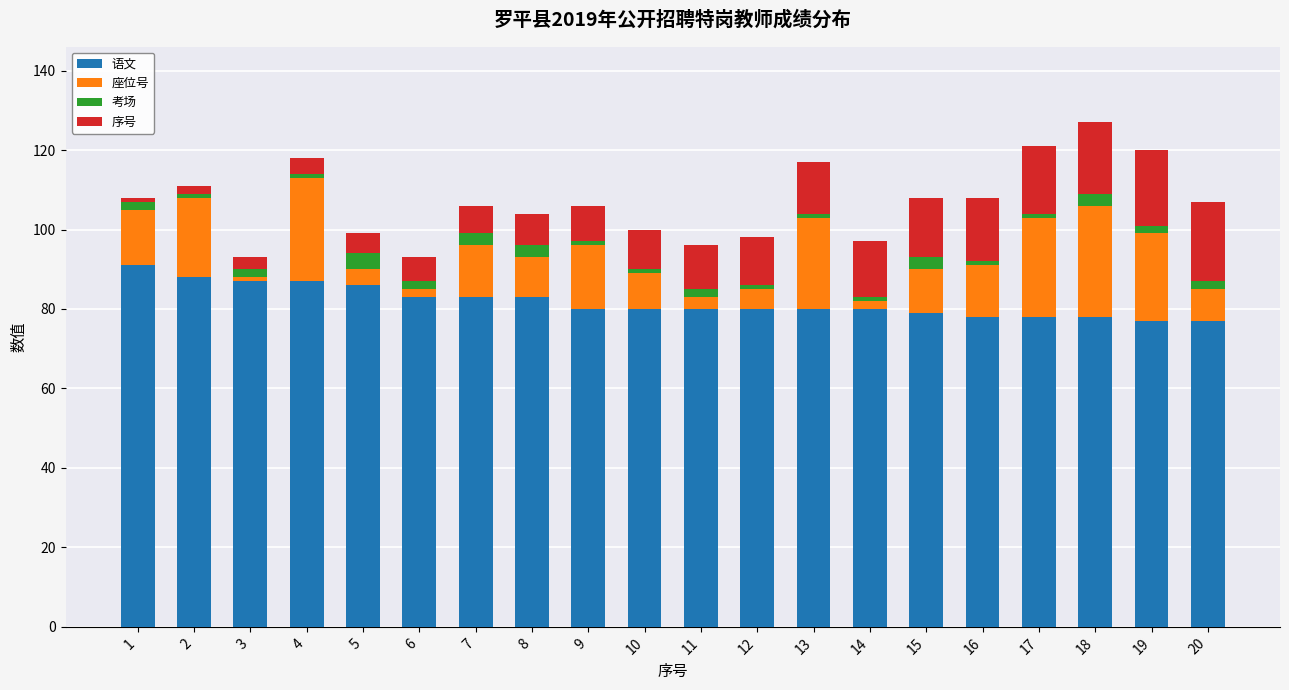

What is the highest value of the 语文 series?

91